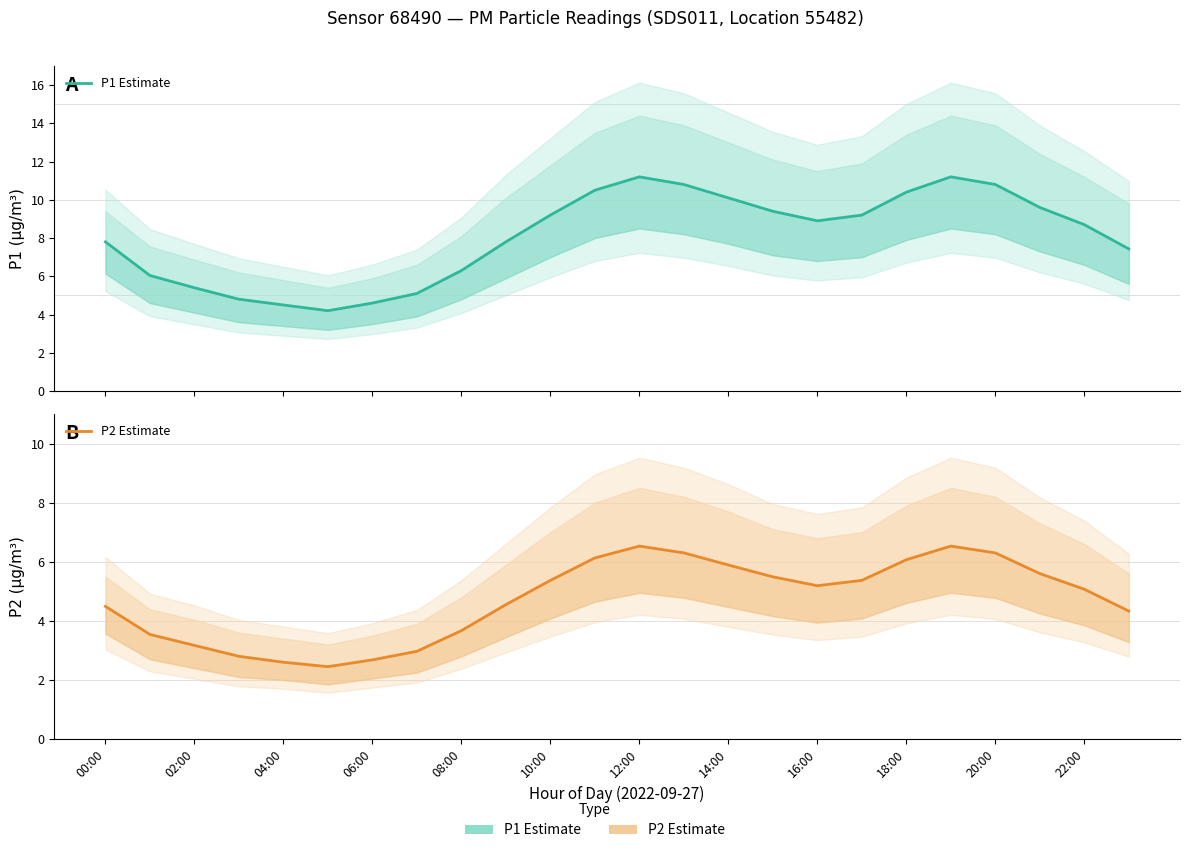

True or false: P2 Estimate and P1 Estimate intersect in this chart.

False